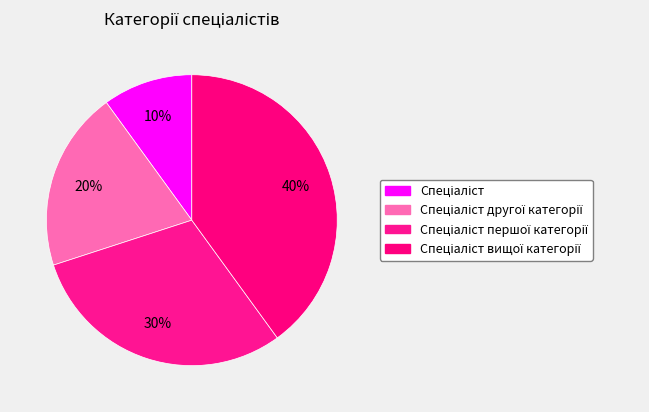

What is the smallest slice in the pie chart?

Спеціаліст